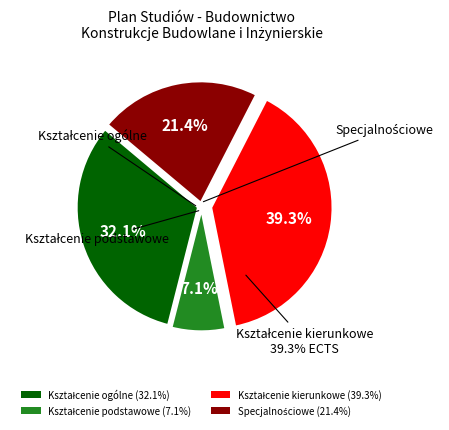

To the nearest percent, what is the combined percentage of Moduły/Przedmioty kształcenia ogólnego and Moduły/Przedmioty kształcenia podstawowego?

39%